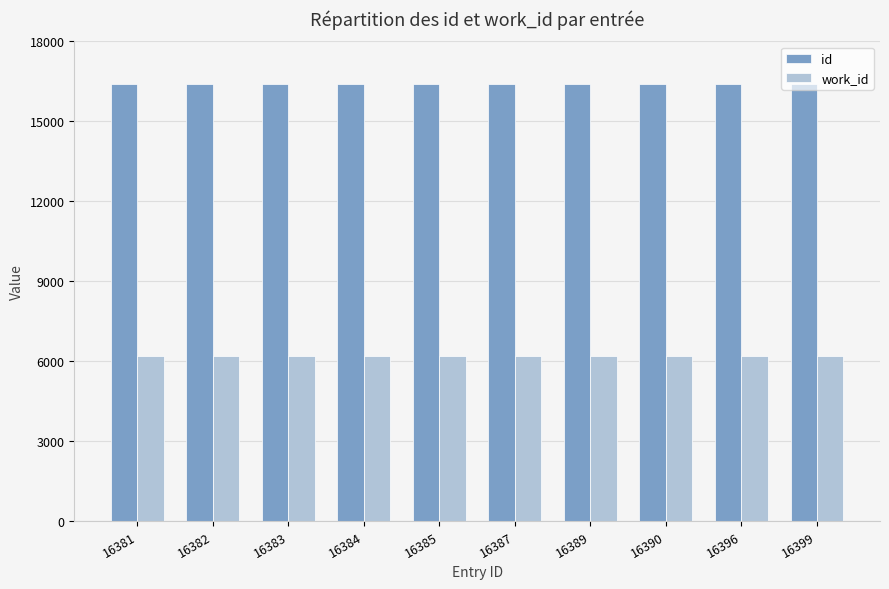

The work_id series shows 6196 at 16389. True or false?

True